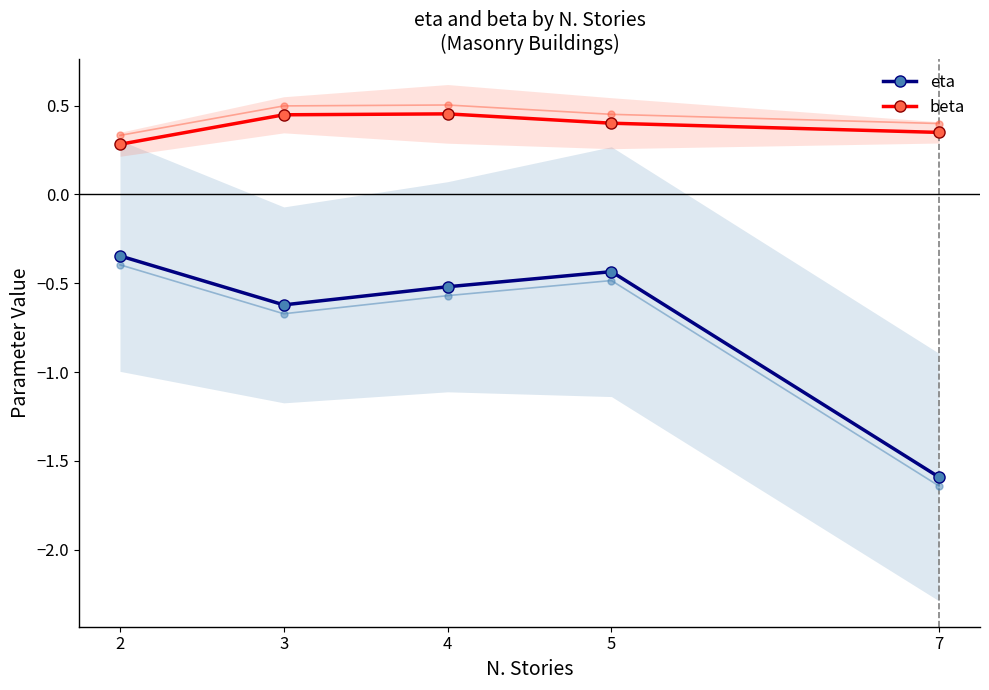

What is the value of the eta point at the 2nd from the left?

-0.6